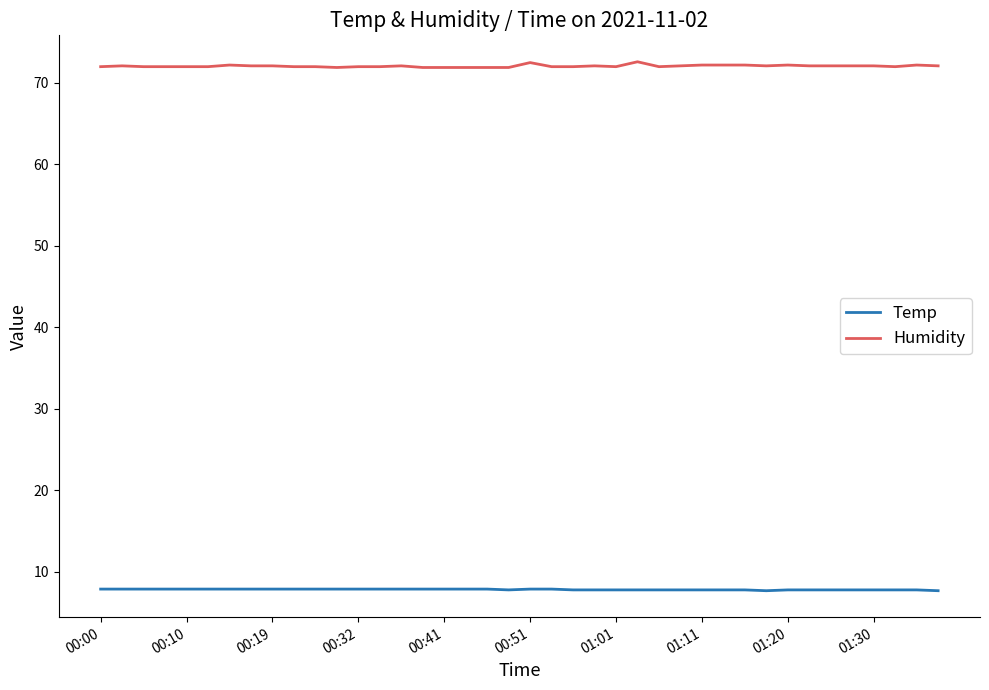

Count the number of categories in the chart.

40